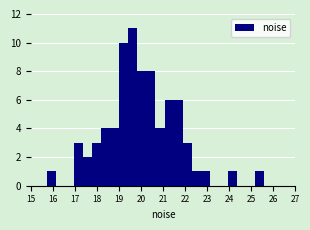

Reading left to right, list every bar in this chart as the range it spans on the x-axis followed by its height. Neither the bar edges nor the heights are printed on the chart, so give them approximately, as read against the axes.

15.7 to 16.1: 1
16.1 to 16.5: 0
16.5 to 17.0: 0
17.0 to 17.4: 3
17.4 to 17.8: 2
17.8 to 18.2: 3
18.2 to 18.6: 4
18.6 to 19.0: 4
19.0 to 19.4: 10
19.4 to 19.8: 11
19.8 to 20.2: 8
20.2 to 20.7: 8
20.7 to 21.1: 4
21.1 to 21.5: 6
21.5 to 21.9: 6
21.9 to 22.3: 3
22.3 to 22.7: 1
22.7 to 23.1: 1
23.1 to 23.5: 0
23.5 to 24.0: 0
24.0 to 24.4: 1
24.4 to 24.8: 0
24.8 to 25.2: 0
25.2 to 25.6: 1